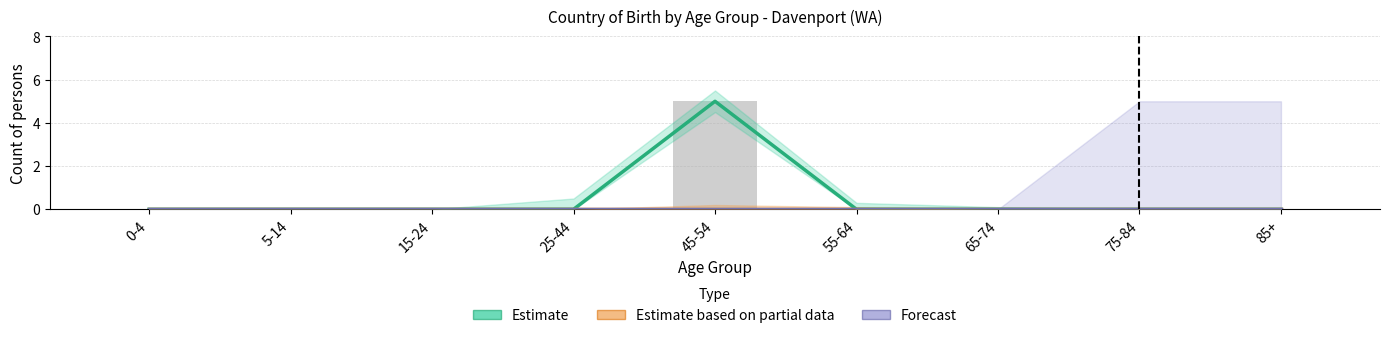

Is it true that Forecast equals 0 at 55-64?

True